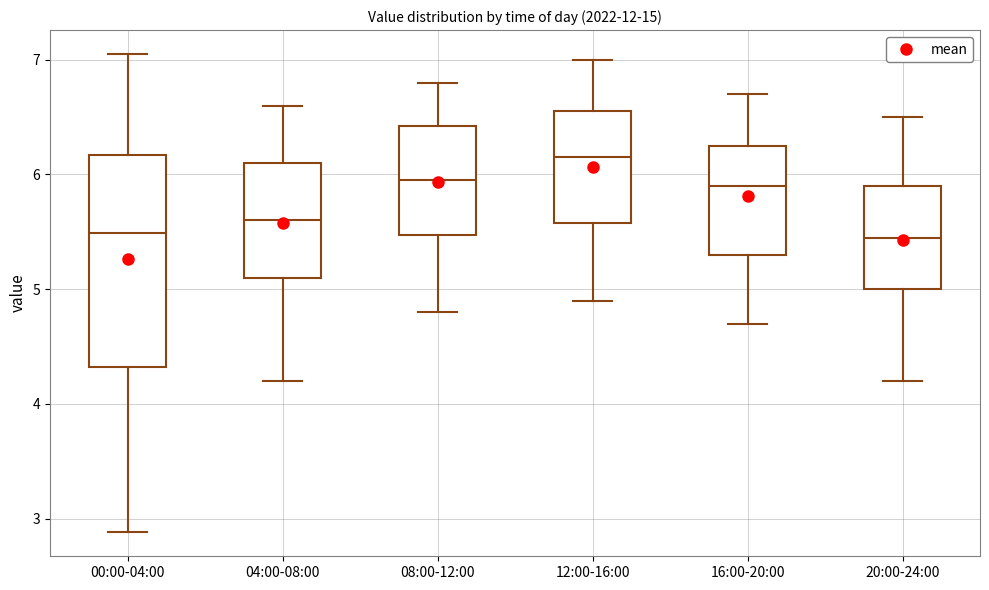

Which box's median line is the highest?

12:00-16:00